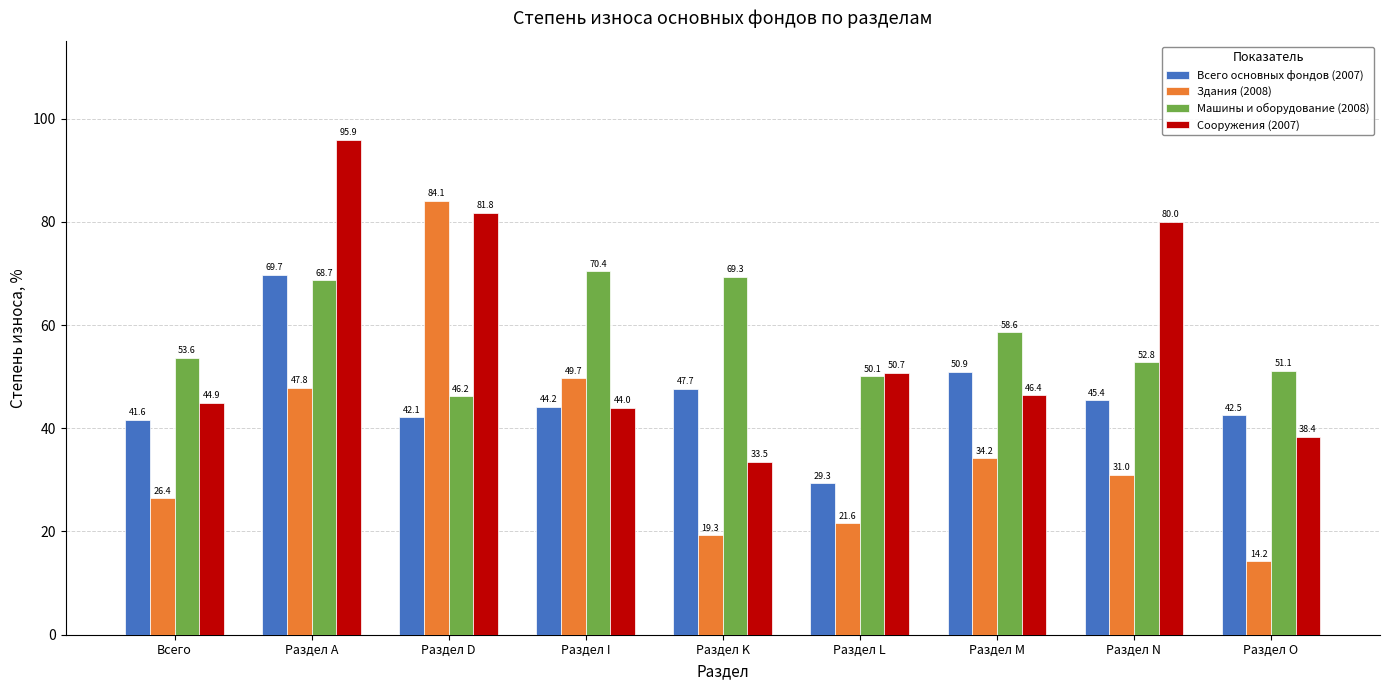

What is the difference between the Сооружения (2007) values at Раздел O and Раздел А?

57.5